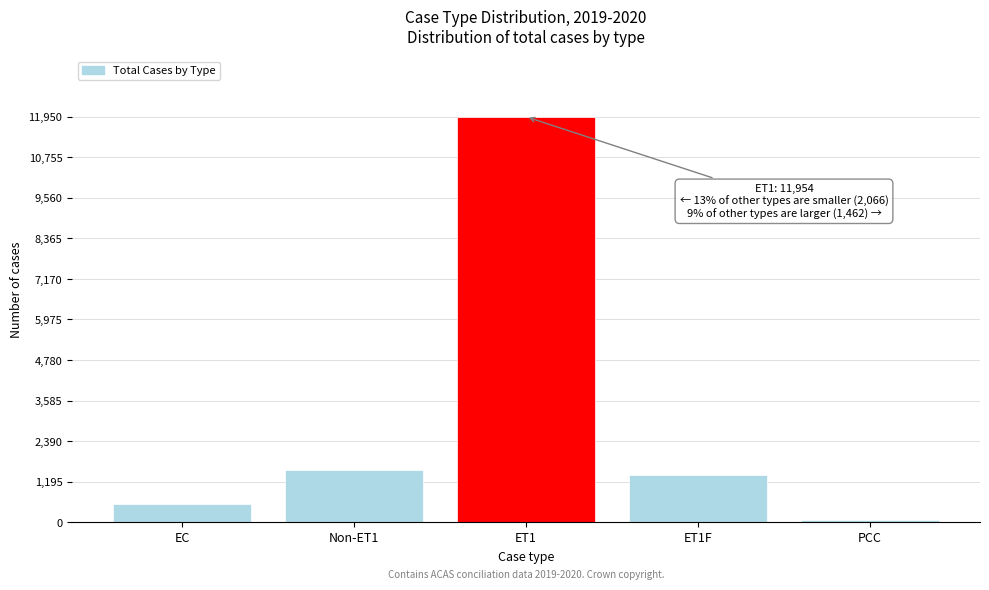

Reading right to left, list all the values displayed in this chart.

59	1403	11954	1532	534